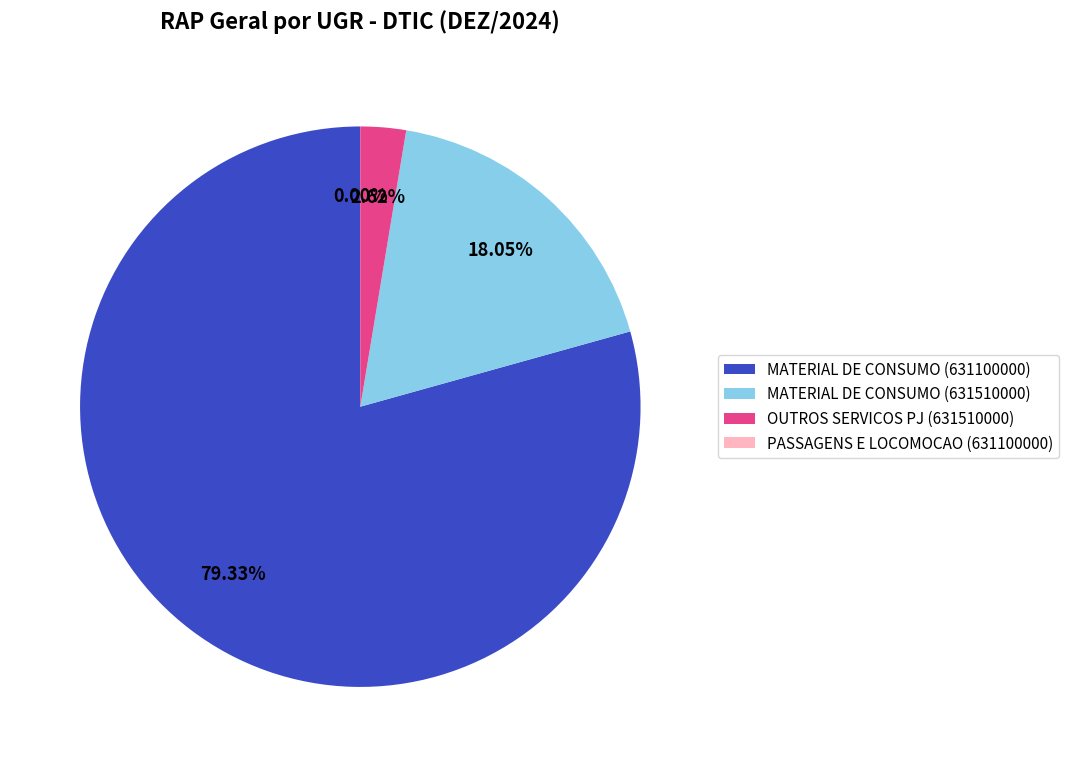

Is the sum of MATERIAL DE CONSUMO (631100000) and MATERIAL DE CONSUMO (631510000) greater than half?

Yes